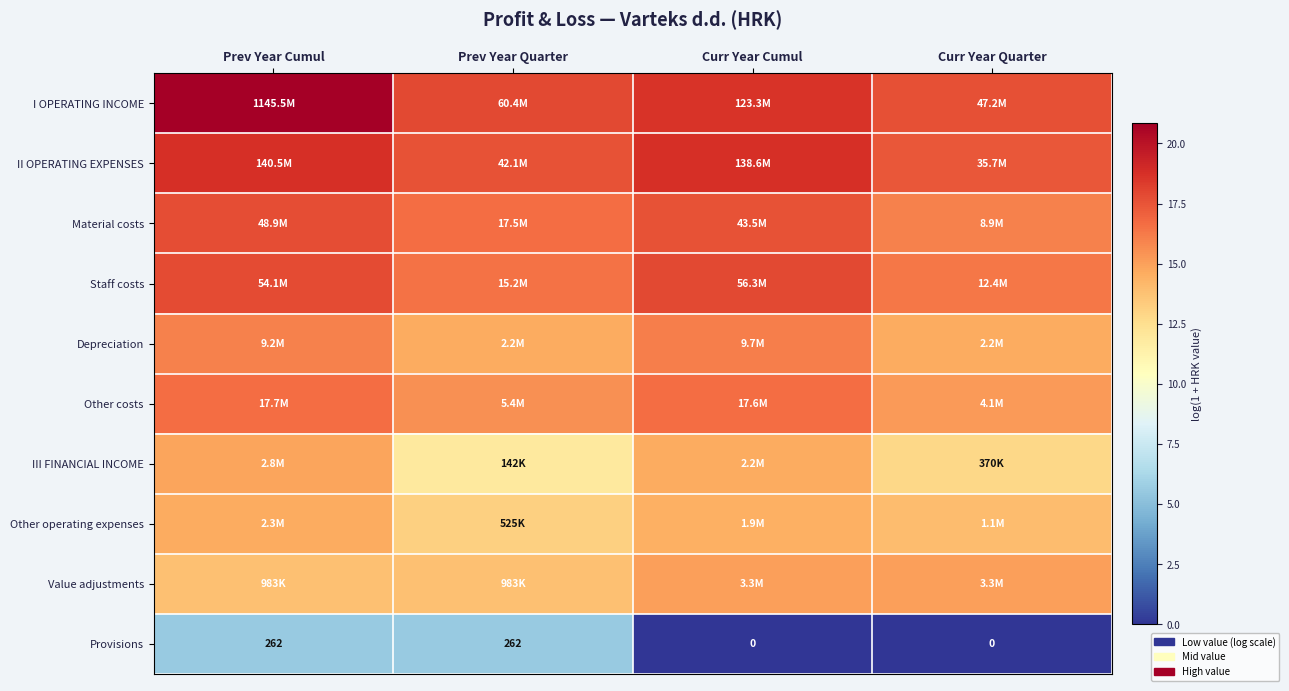

Is it true that I OPERATING INCOME equals 20.9 at Prev Year Cumul?

True